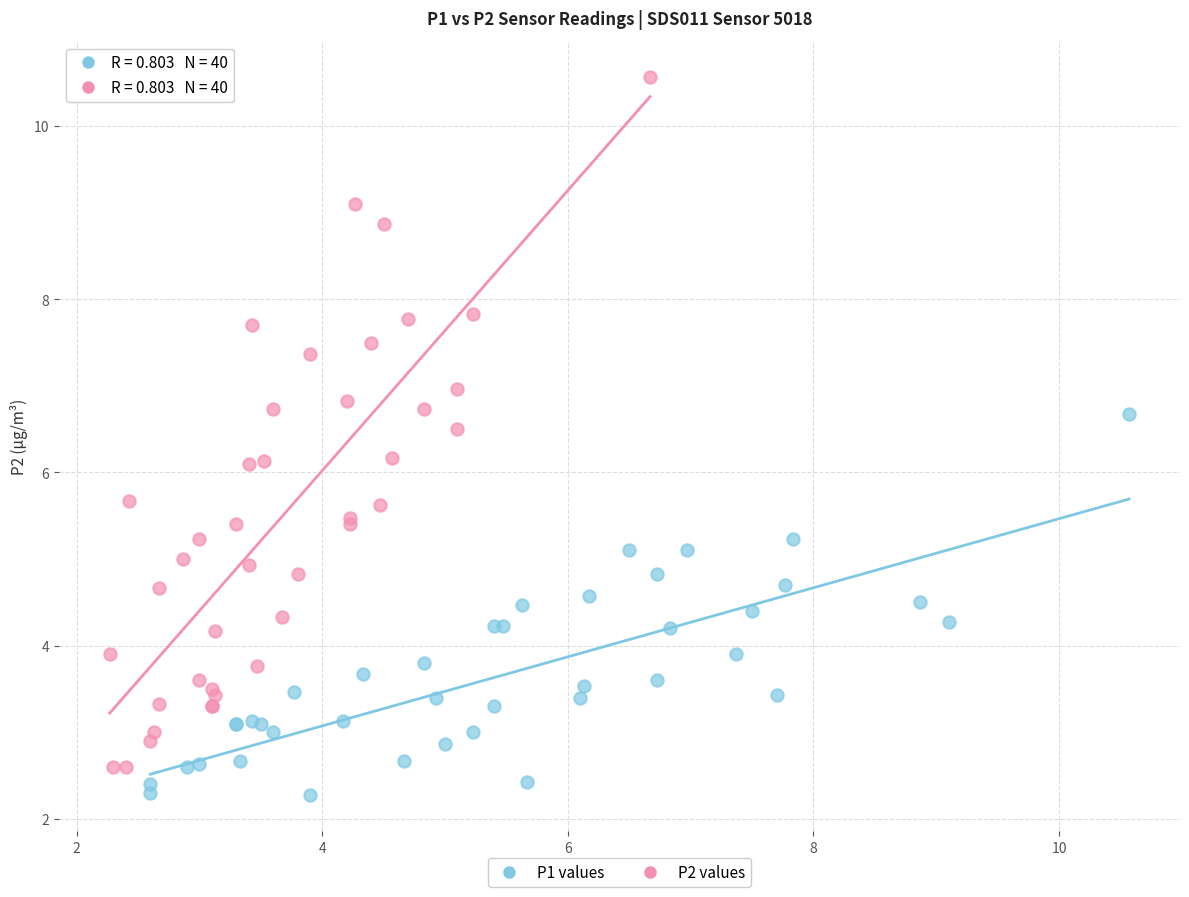

Which series has the largest Y range (max minus min)?

P2 values